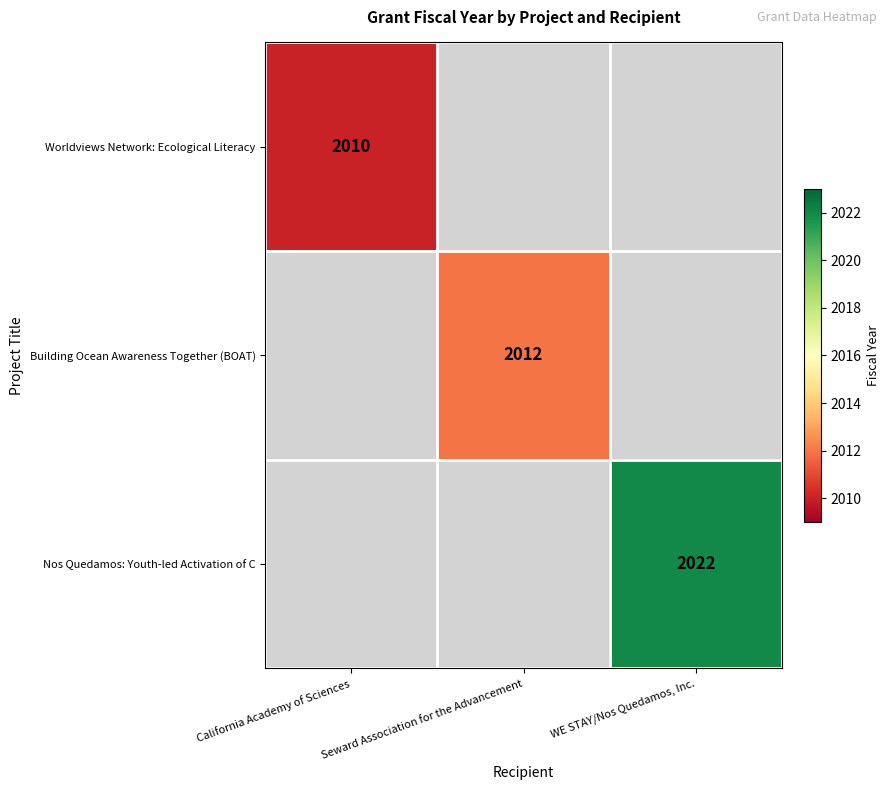

How many data points does each series have?

3